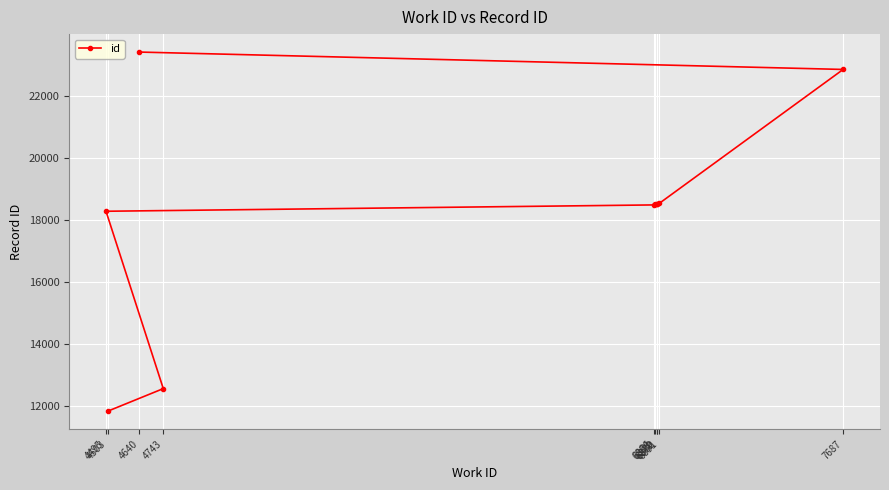

What is the maximum value shown in the chart?

23400